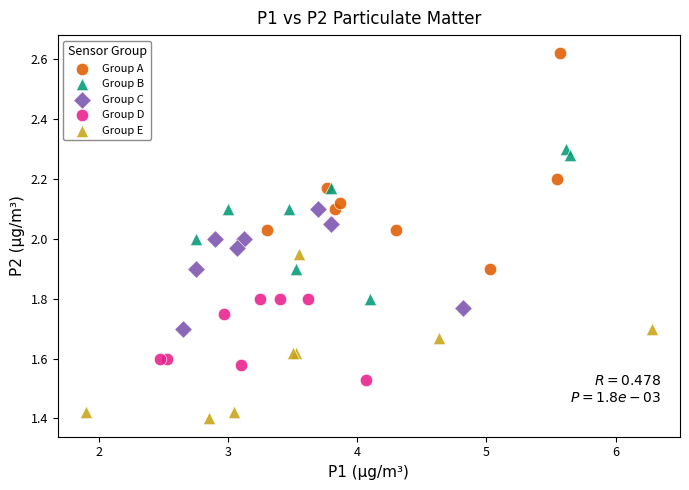

Which series contains the highest Y value?

Group A